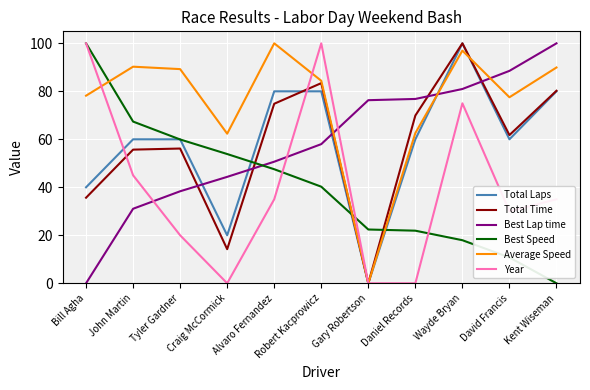

What are all the series names shown in the legend?

Total Laps, Total Time, Best Lap time, Best Speed, Average Speed, Year